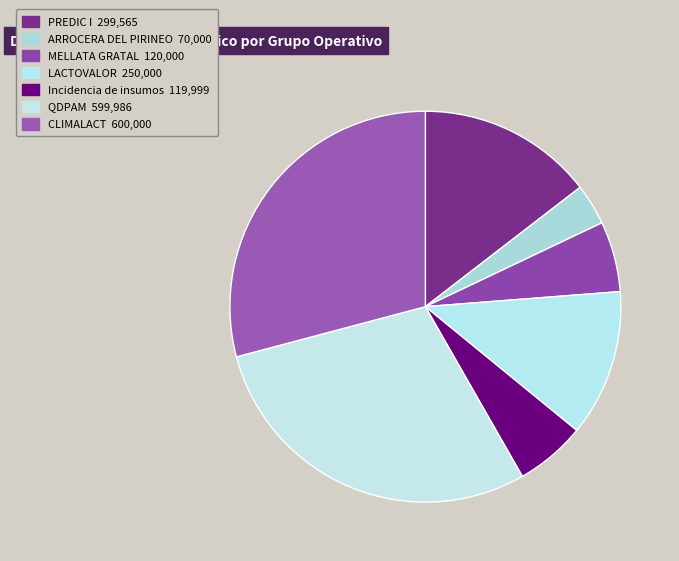

Is there a majority slice in this chart?

No